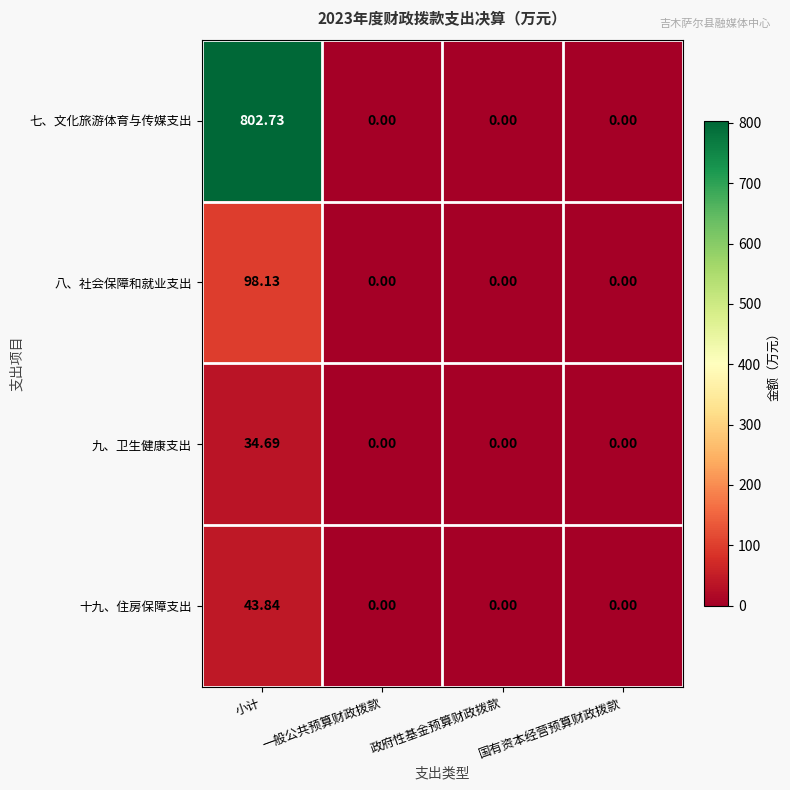

At which category is the sum across all series the highest?

小计